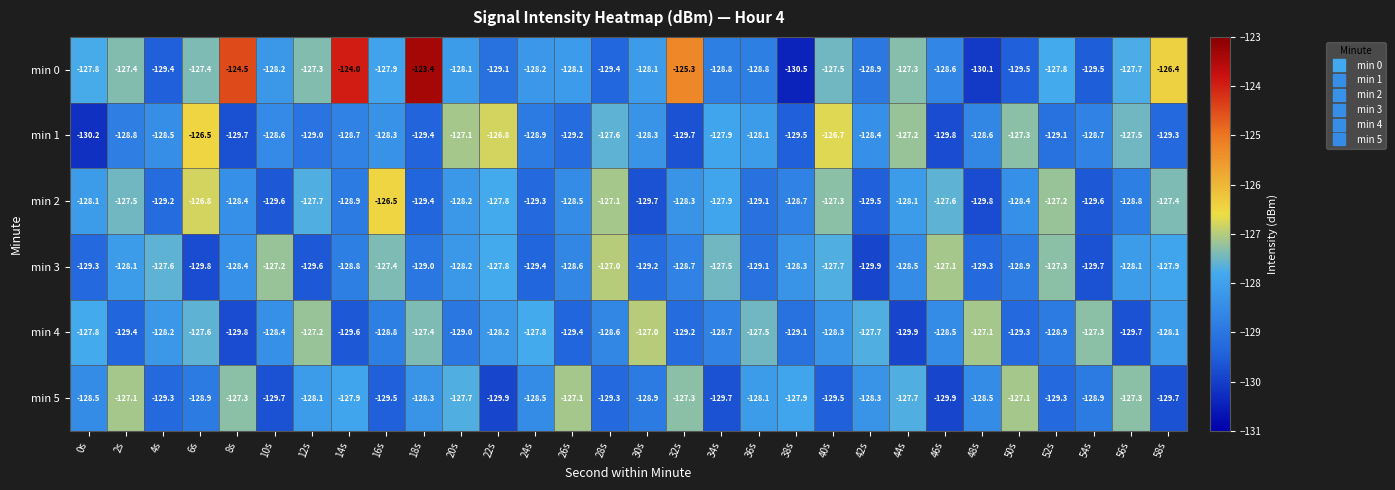

Is the value of min 1 at 28s greater than the value of min 4 at 40s?

Yes